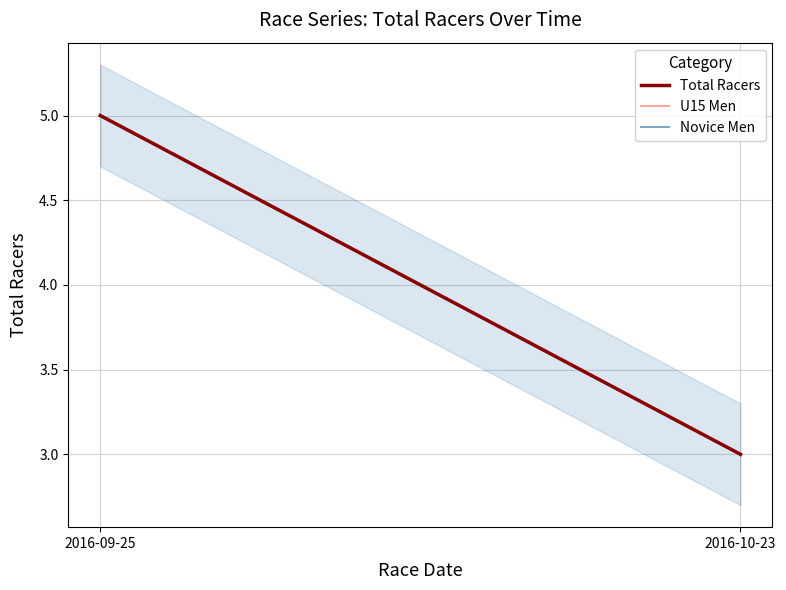

What is the difference between the Novice Men values at 2016-10-23 and 2016-09-25?

2